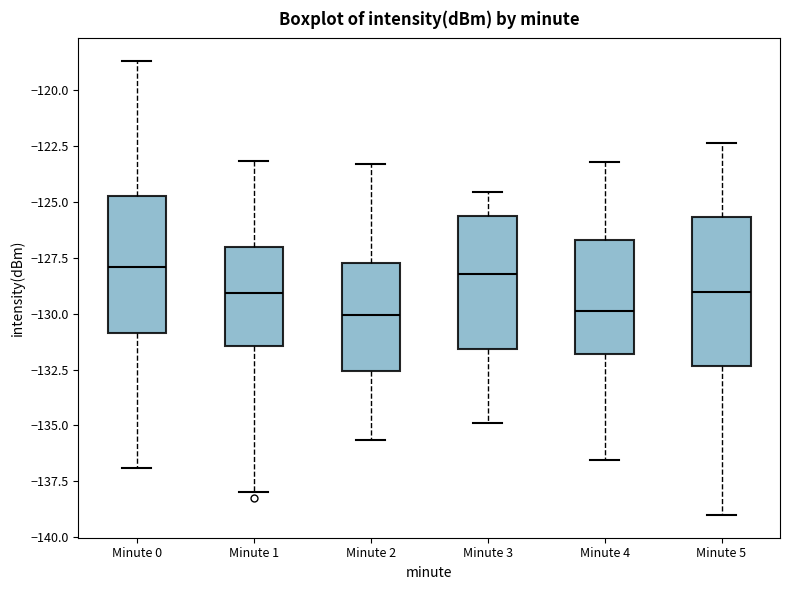

Reading left to right, transcribe this box plot: for each box, give where its median line is, the range the box spans, and where its two whiskers end, as read against the y-axis. The values are not printed on the chart, so give them approximately, as read against the axis.

Minute 0: median -128.0, box -131.0 to -125.0, whiskers -137.0 to -118.5
Minute 1: median -129.0, box -131.5 to -127.0, whiskers -138.0 to -123.0
Minute 2: median -130.0, box -132.5 to -127.5, whiskers -135.5 to -123.5
Minute 3: median -128.0, box -131.5 to -125.5, whiskers -135.0 to -124.5
Minute 4: median -130.0, box -132.0 to -126.5, whiskers -136.5 to -123.0
Minute 5: median -129.0, box -132.5 to -125.5, whiskers -139.0 to -122.5